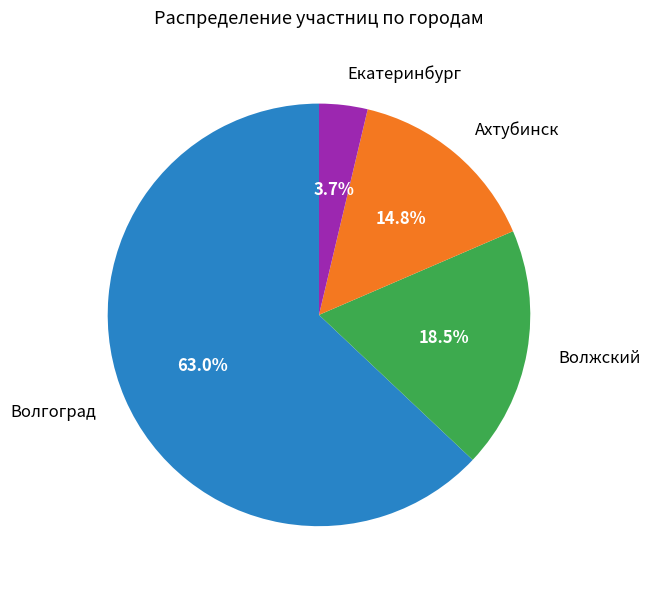

Between Волжский and Ахтубинск, which is larger?

Волжский